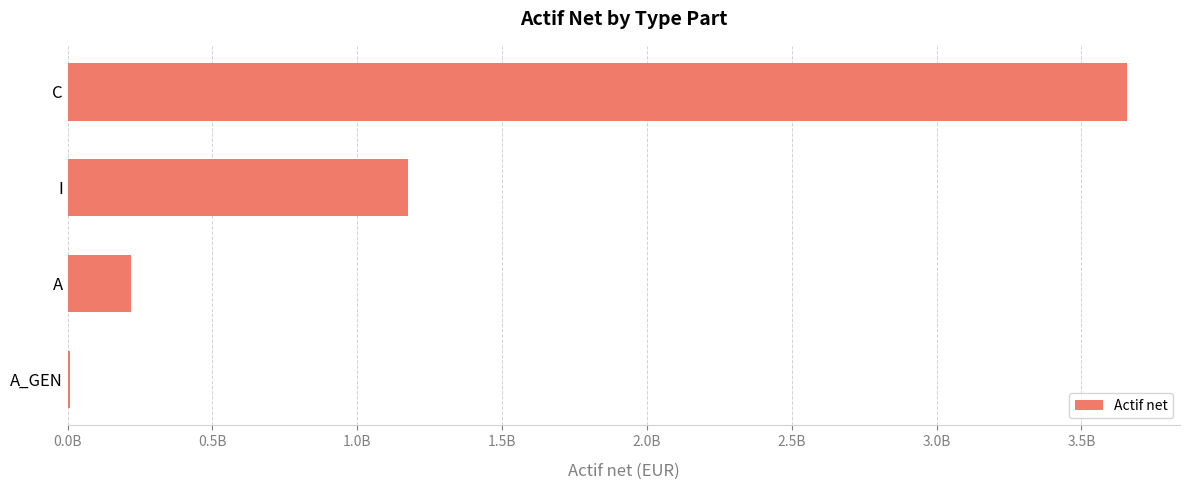

What is the maximum value shown in the chart?

3657381027.2